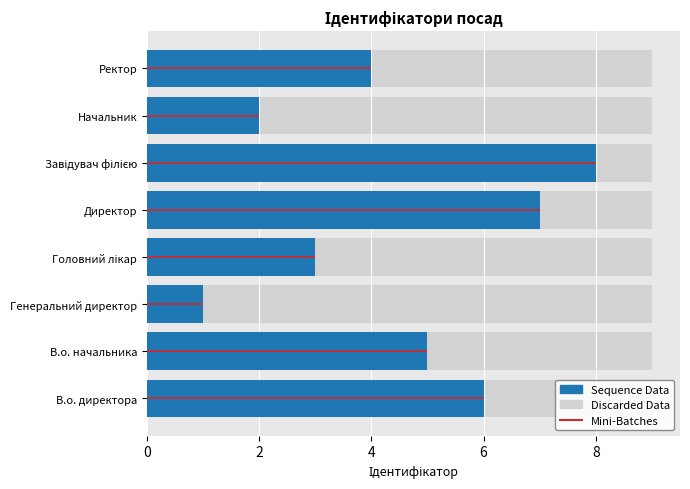

What is the average value of the Sequence Data series?

4.5